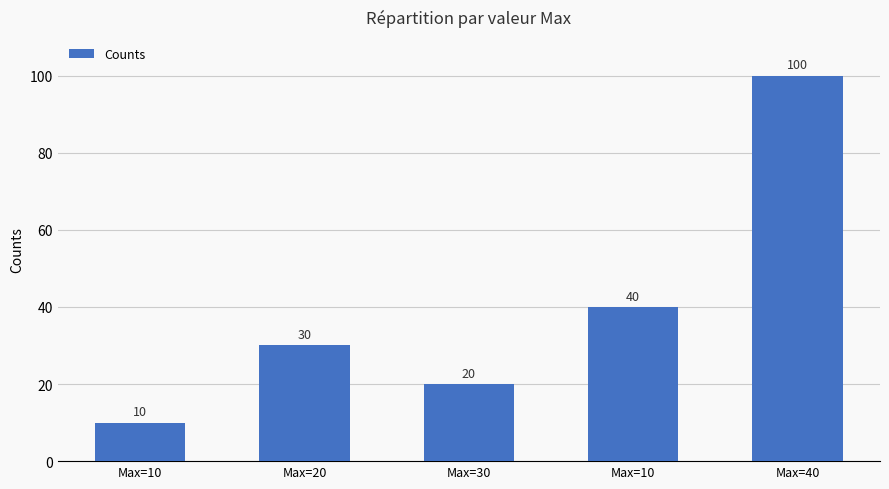

Reading left to right, what are all the values shown in this chart?

Max=10=10	Max=20=30	Max=30=20	Max=10=40	Max=40=100